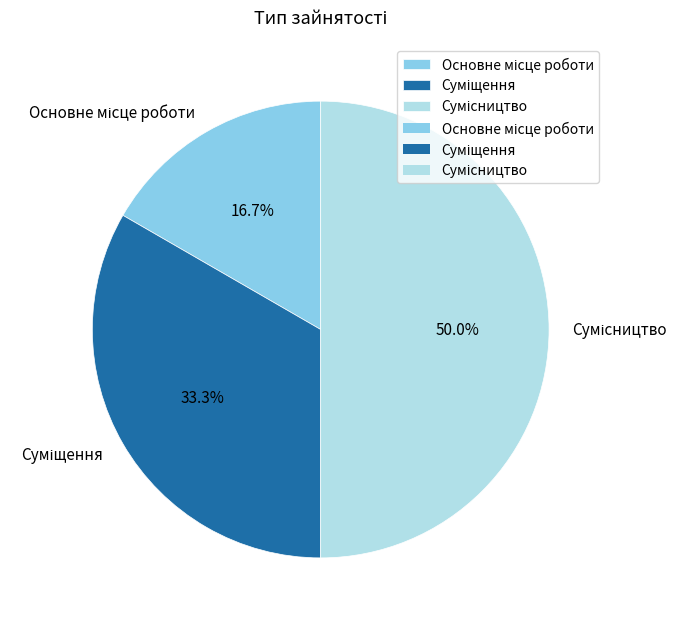

To the nearest percent, what is the average slice percentage?

33%